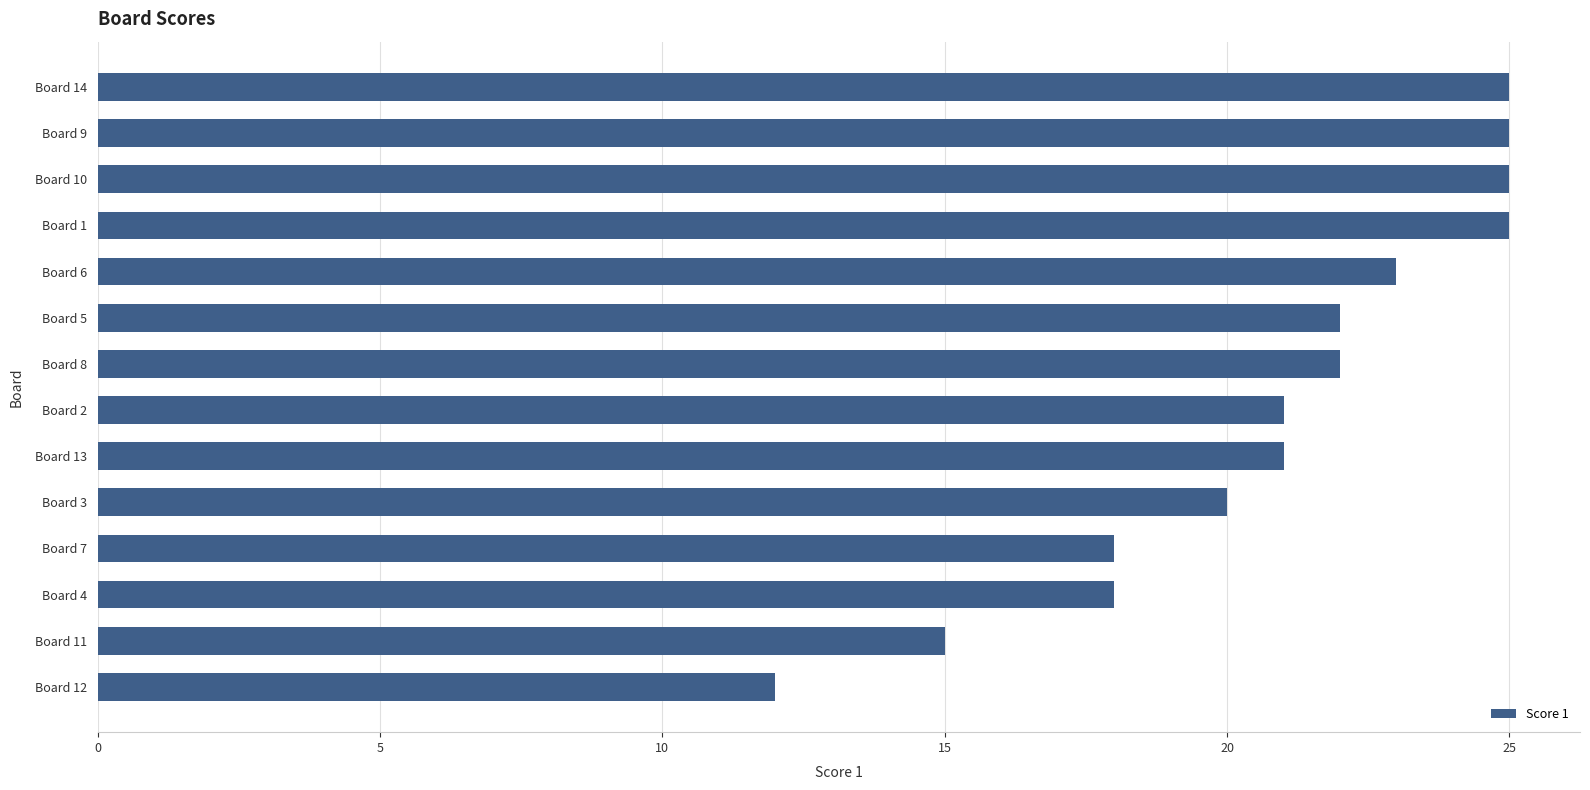

What is the approximate value at Board 6, to the nearest 5?

25